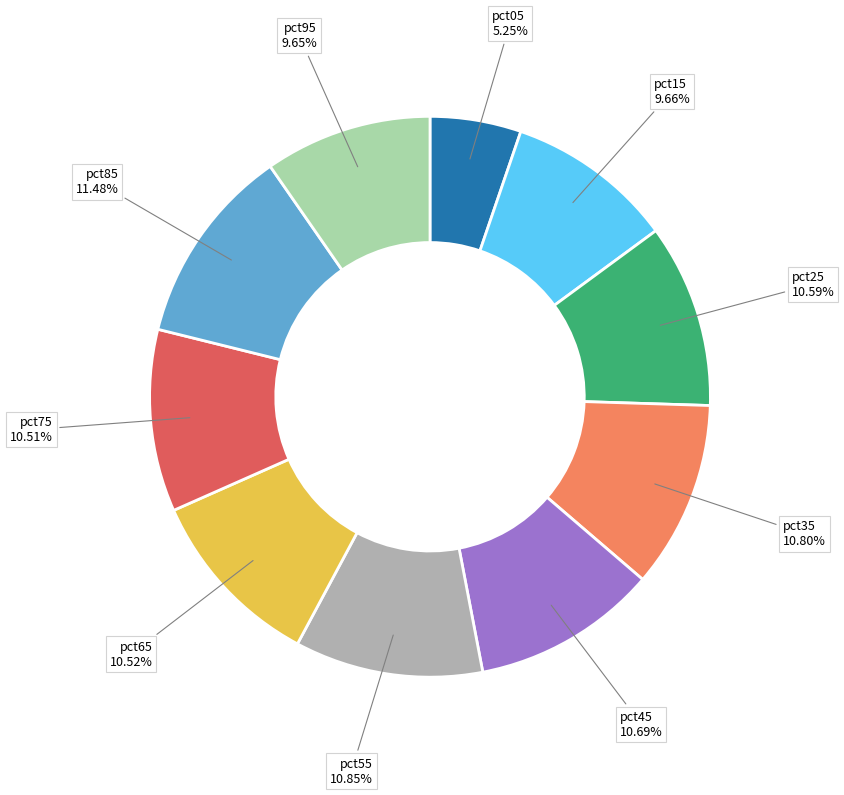

What is the largest slice in the pie chart?

pct85